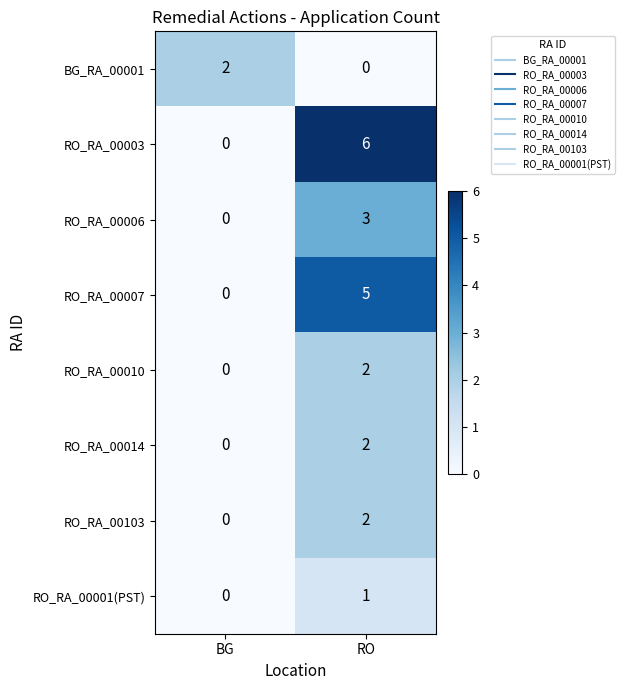

List the labels in order of RO_RA_00103 value, largest first.

RO, BG